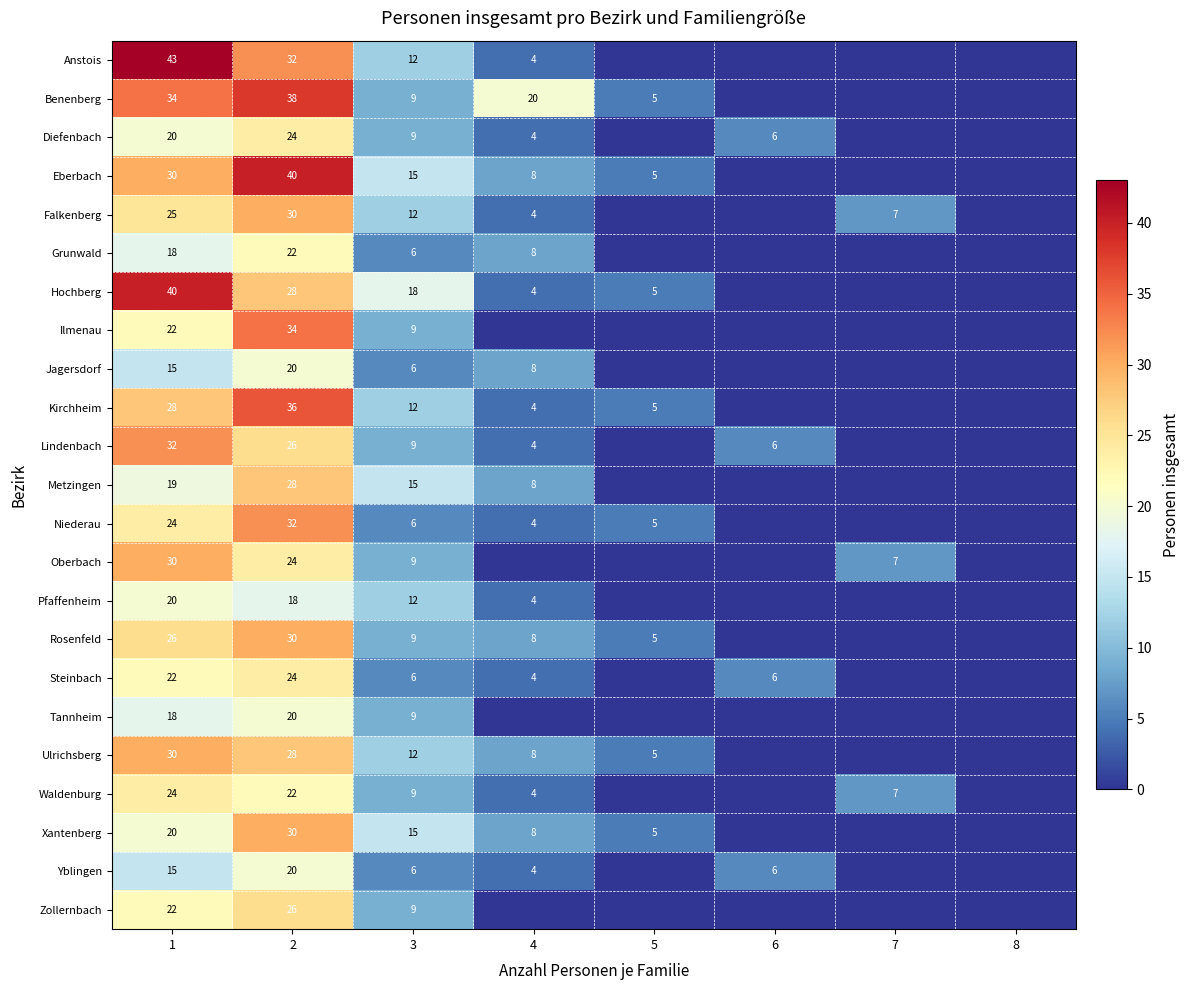

What is the difference between the Ulrichsberg values at 5 and 3?

7